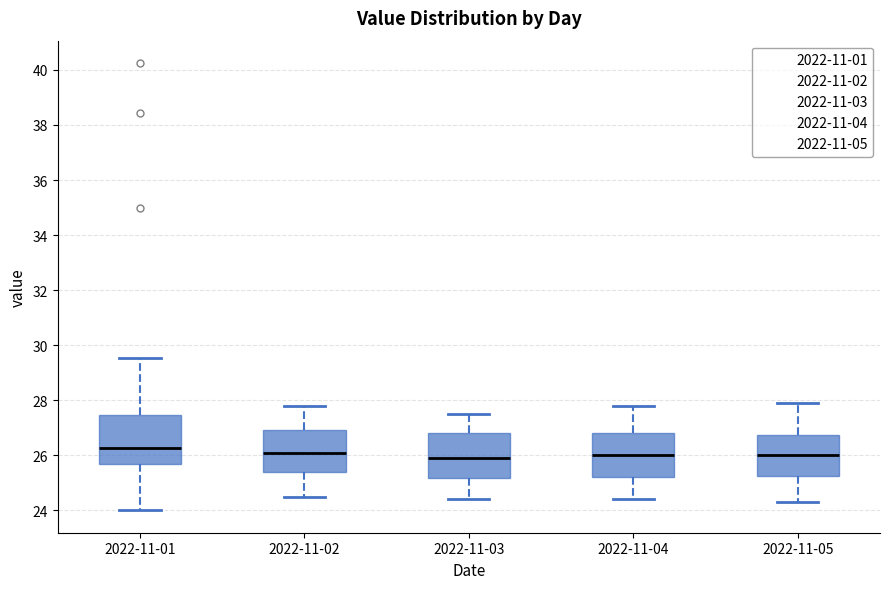

Reading left to right, transcribe this box plot: for each box, give where its median line is, the range the box spans, and where its two whiskers end, as read against the y-axis. The values are not printed on the chart, so give them approximately, as read against the axis.

2022-11-01: median 26.2, box 25.6 to 27.4, whiskers 24.0 to 29.6
2022-11-02: median 26.2, box 25.4 to 27.0, whiskers 24.6 to 27.8
2022-11-03: median 26.0, box 25.2 to 26.8, whiskers 24.4 to 27.6
2022-11-04: median 26.0, box 25.2 to 26.8, whiskers 24.4 to 27.8
2022-11-05: median 26.0, box 25.2 to 26.8, whiskers 24.4 to 28.0